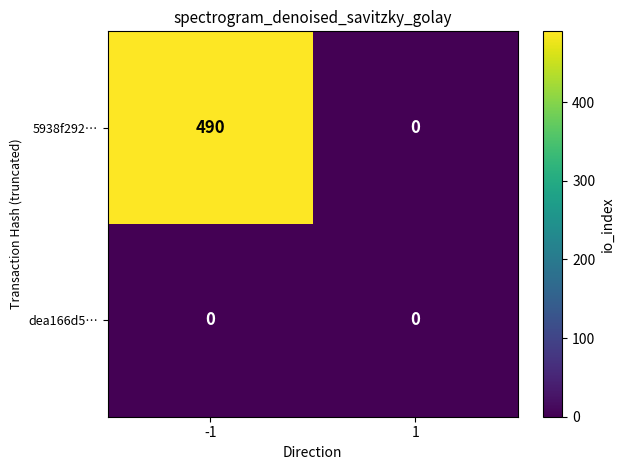

Count the number of data series in this chart.

2